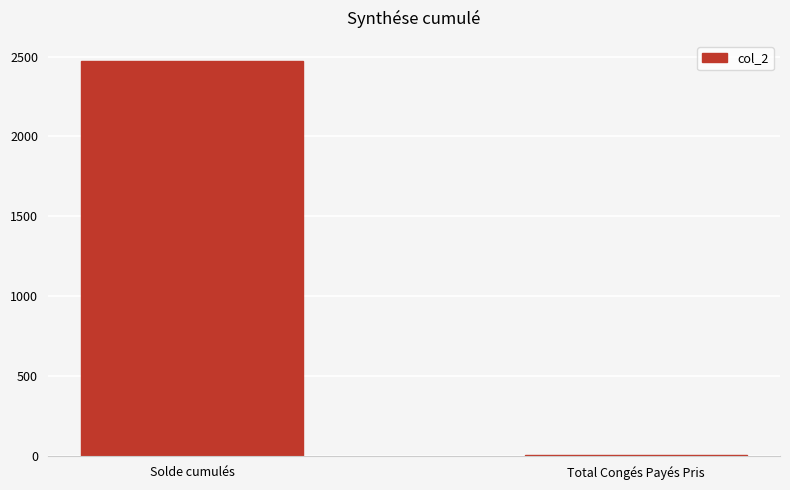

Rank the categories by value from highest to lowest.

Solde cumulés, Total Congés Payés Pris